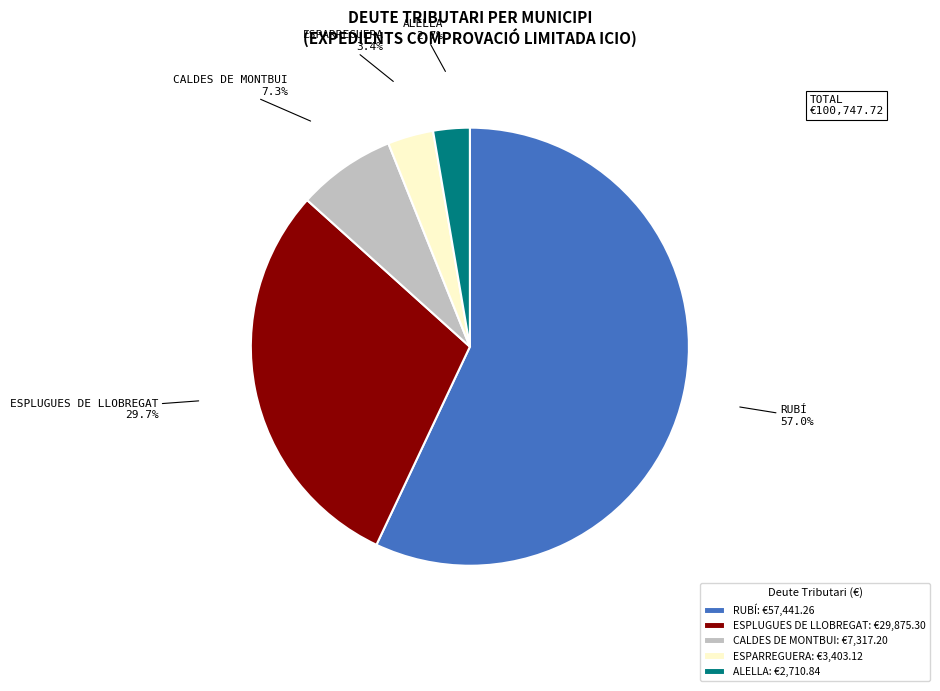

What percentage is the ESPARREGUERA slice, to the nearest percent?

3%